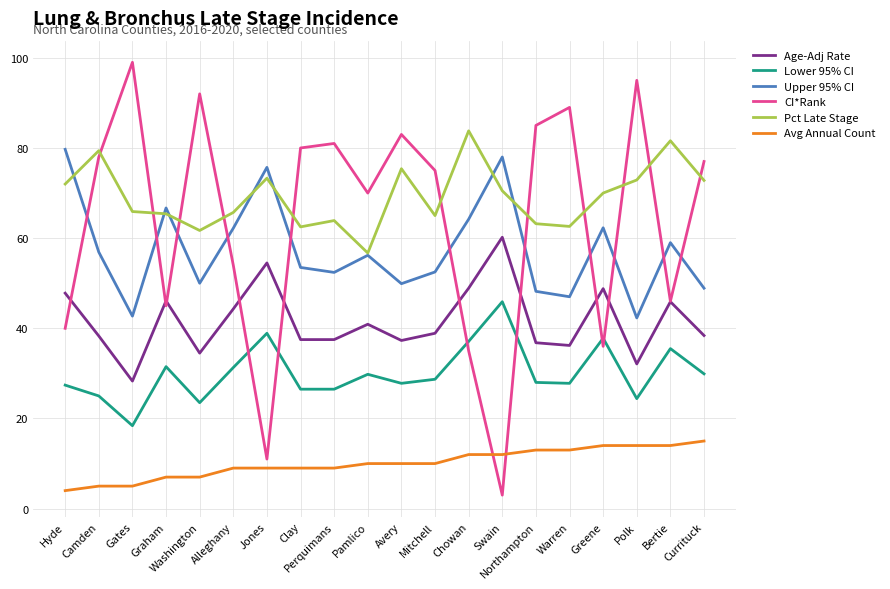

What is the difference between the highest and lowest values at Warren?

76.0